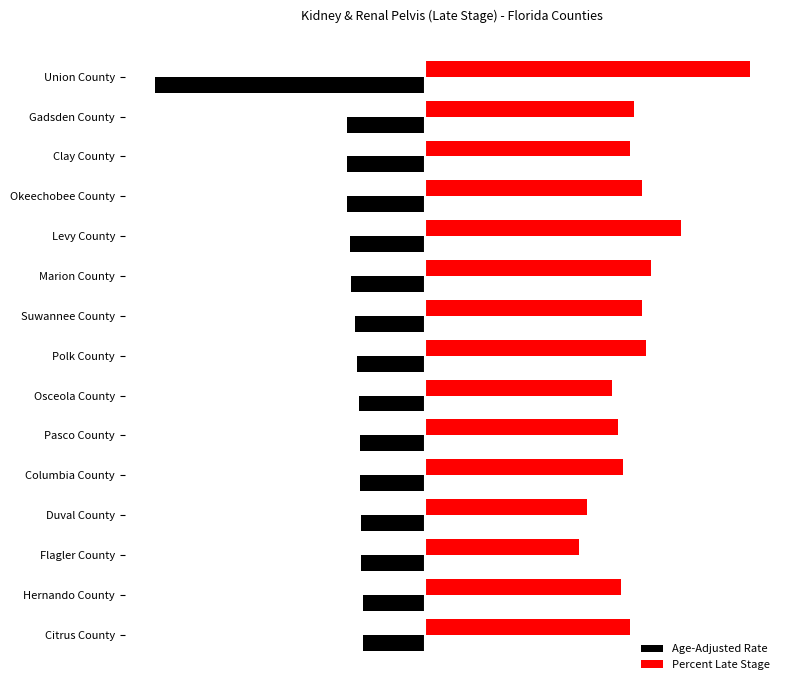

What are all the series names shown in the legend?

Age-Adjusted Rate, Percent Late Stage